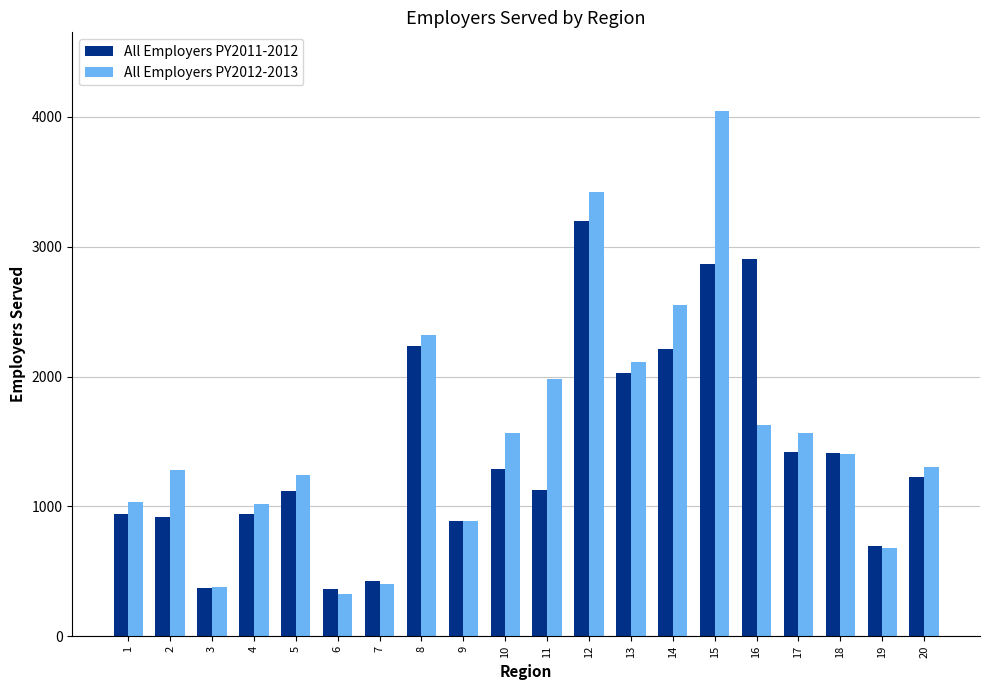

Is it true that All Employers PY2011-2012 equals 940 at 1?

True